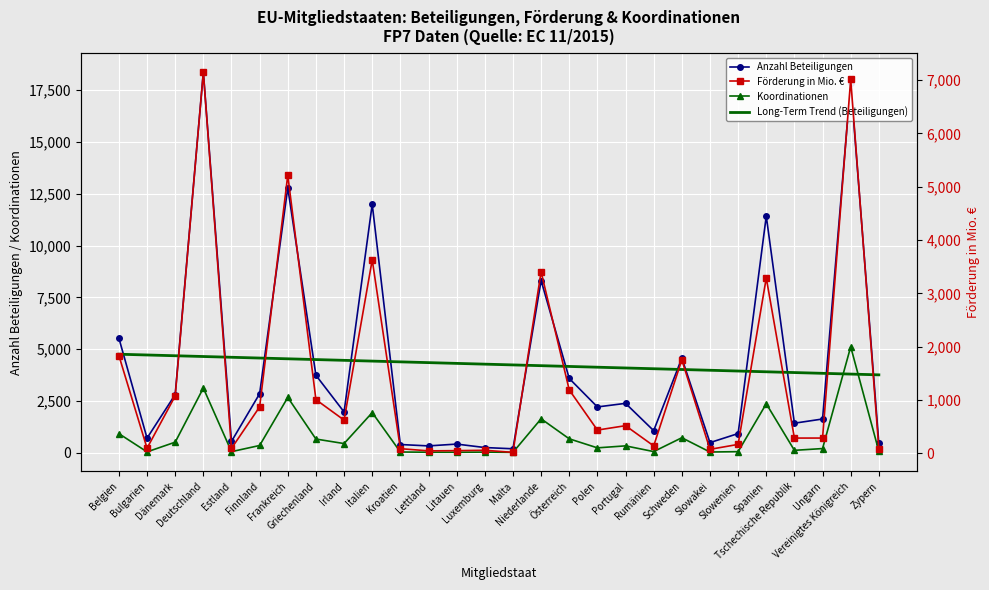

What is the difference between the Long-Term Trend (Beteiligungen) values at Litauen and Luxemburg?

36.9